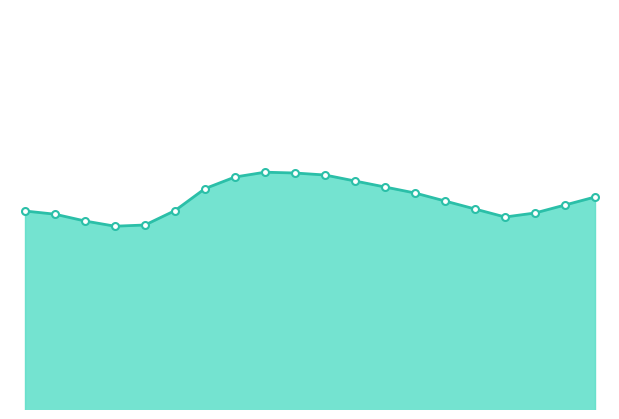

What is the difference between the maximum and minimum values?

2.0